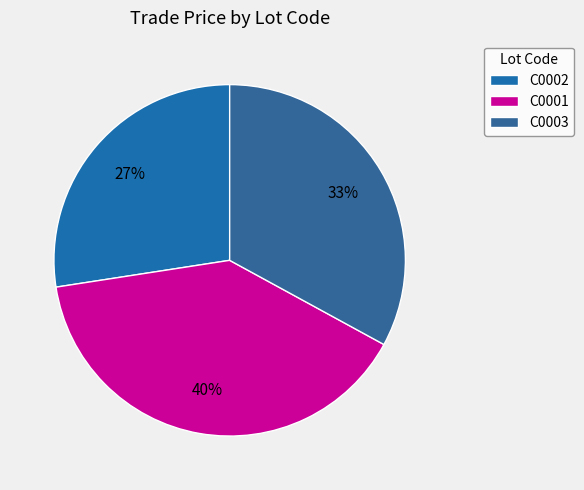

Count the number of slices in the pie.

3